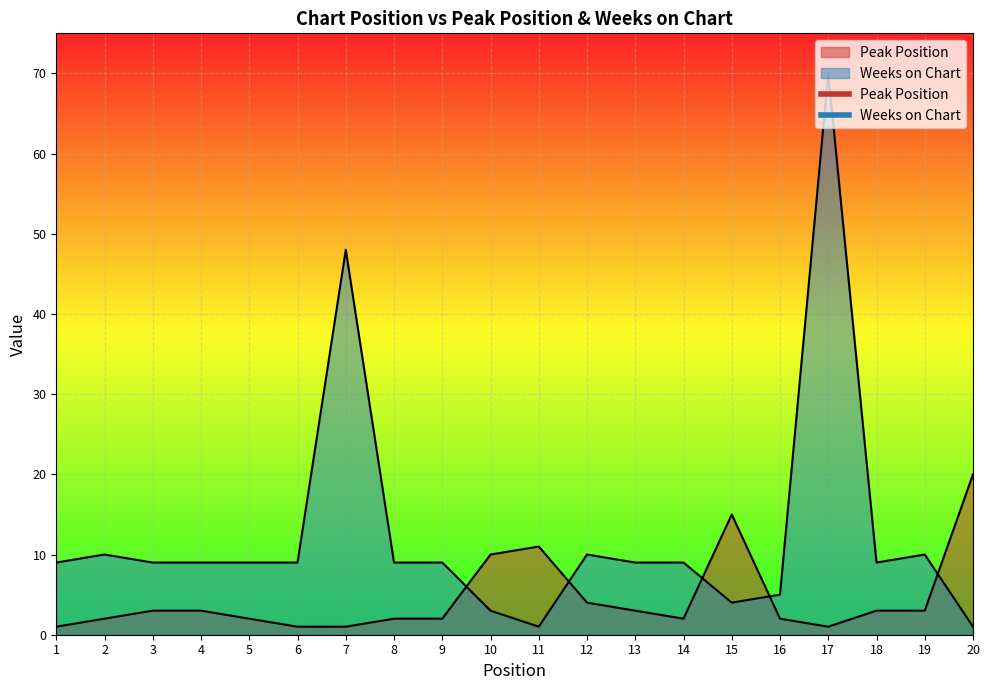

How many intersections are there between Peak Position and Weeks on Chart?

5